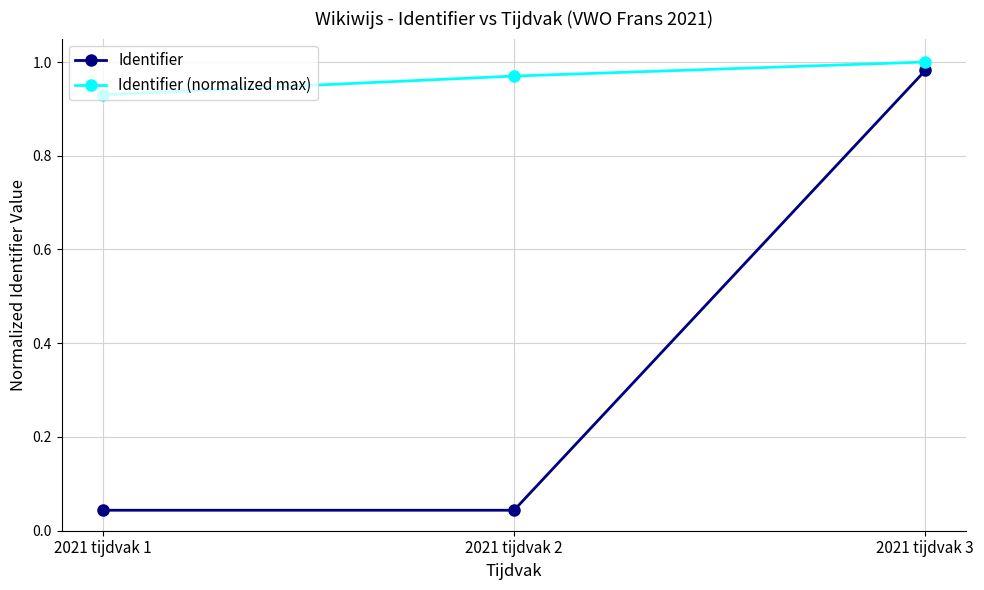

How many lines are shown in the chart?

2